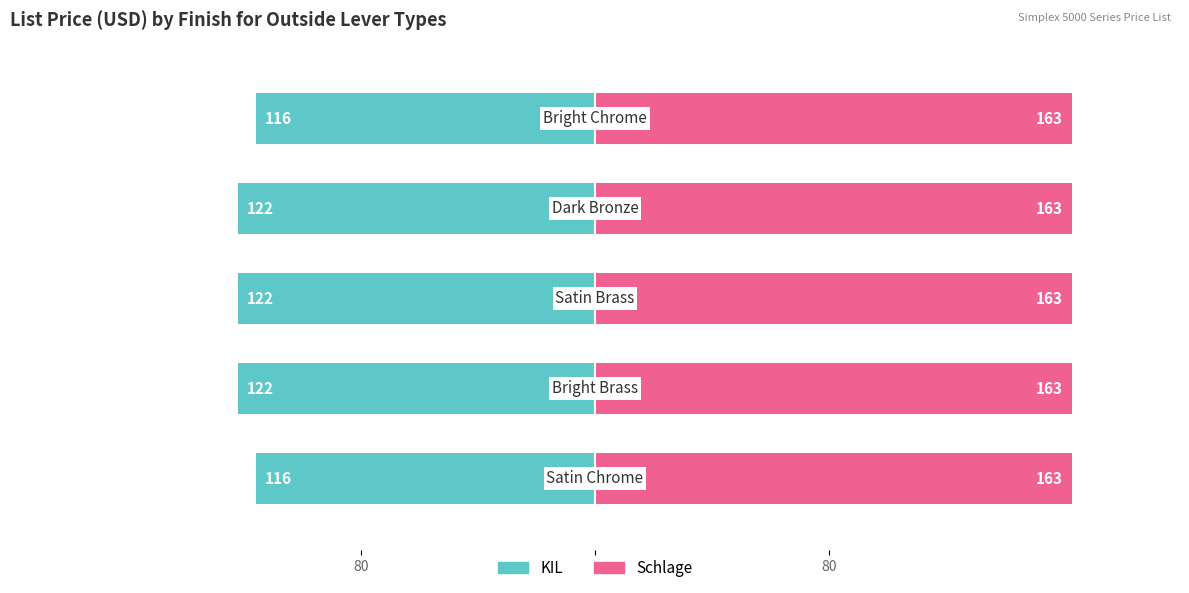

Are the bars horizontal?

Yes